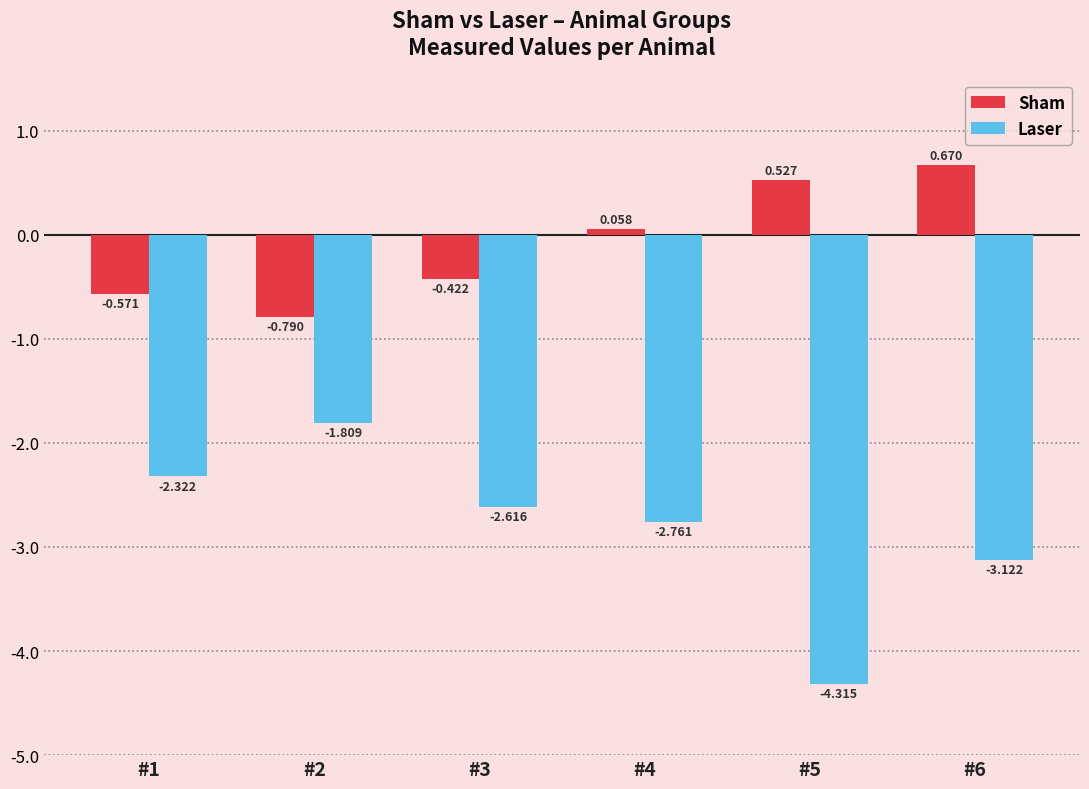

Which series has the largest range (max minus min)?

Laser